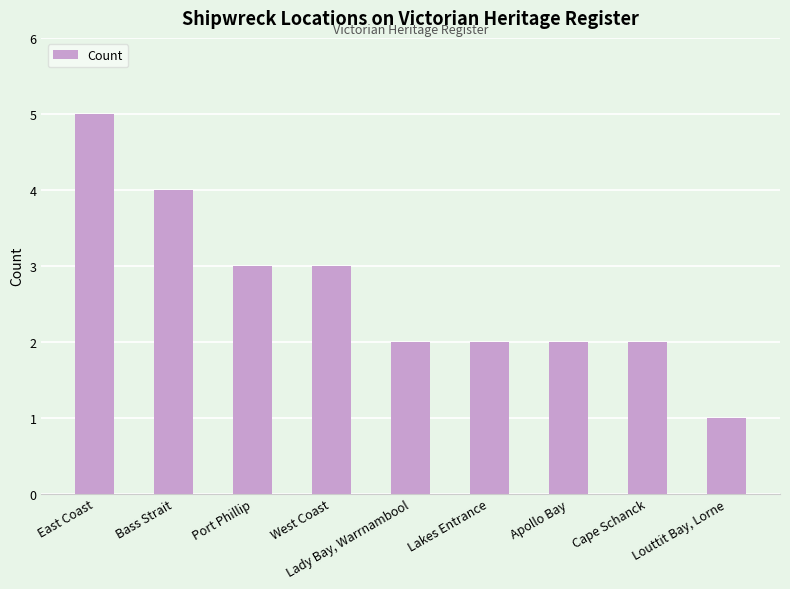

Which has a higher value, West Coast or Cape Schanck?

West Coast